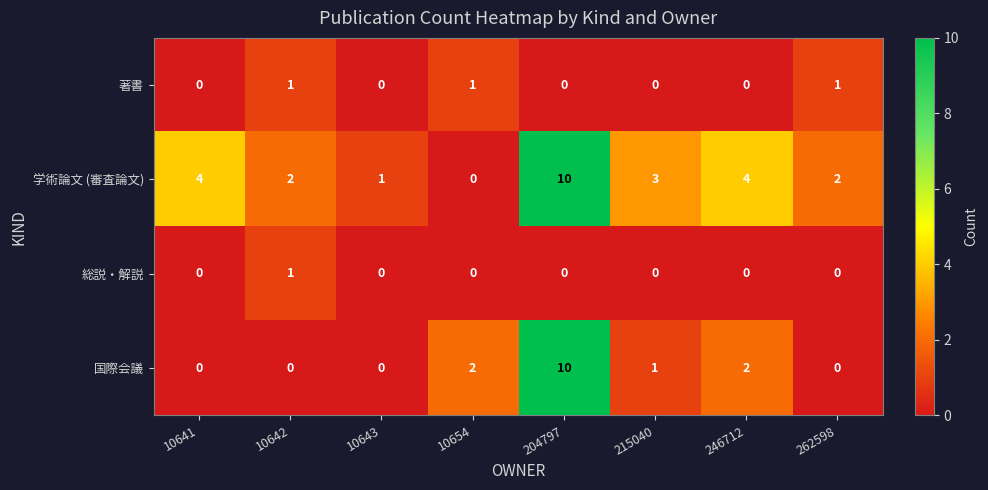

True or false: 総説・解説 has a value of -1 at 204797.

False